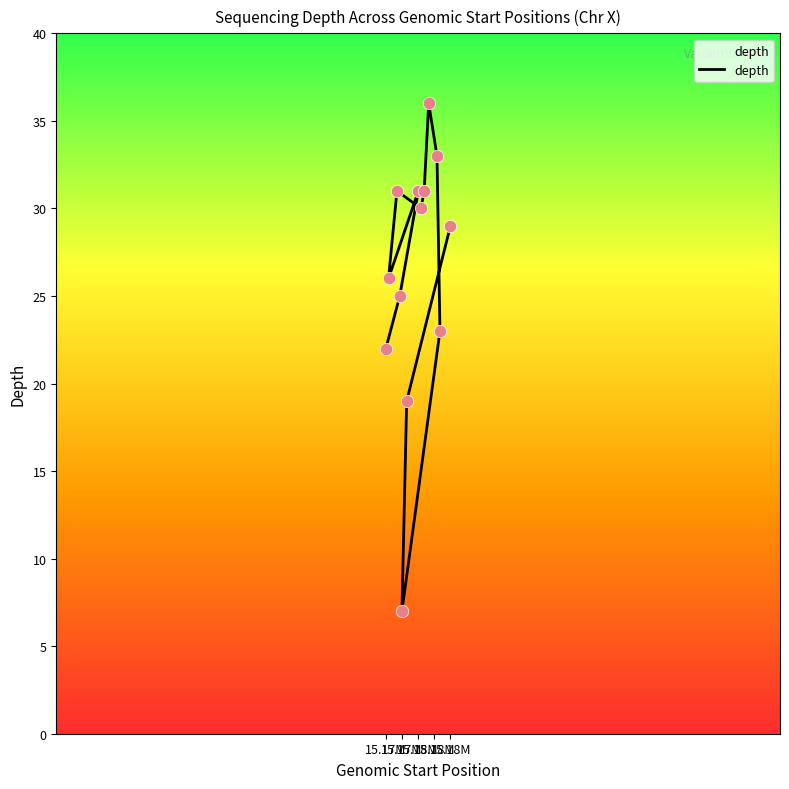

Approximately how many times larger is the value at 15172514 compared to 15174197?

0.7